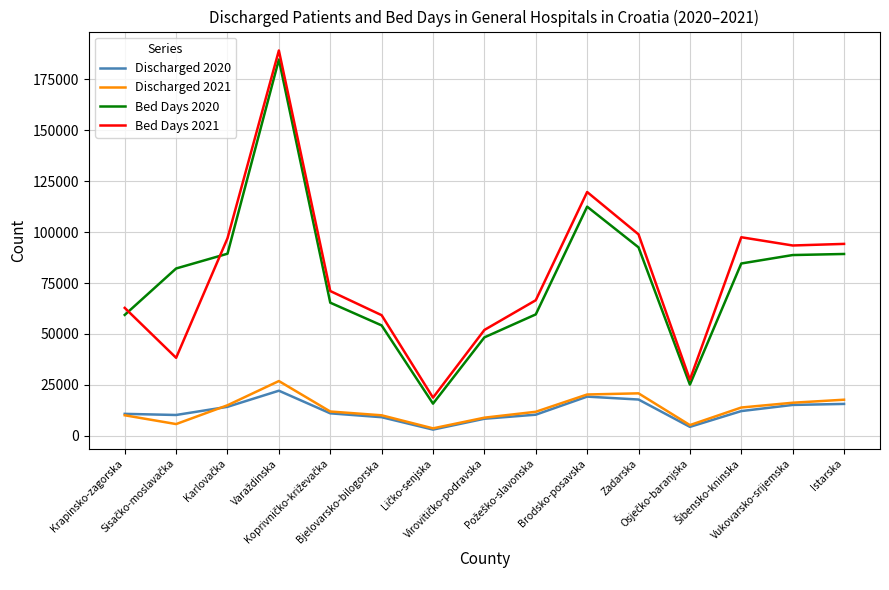

True or false: Bed Days 2020 and Discharged 2021 intersect in this chart.

False